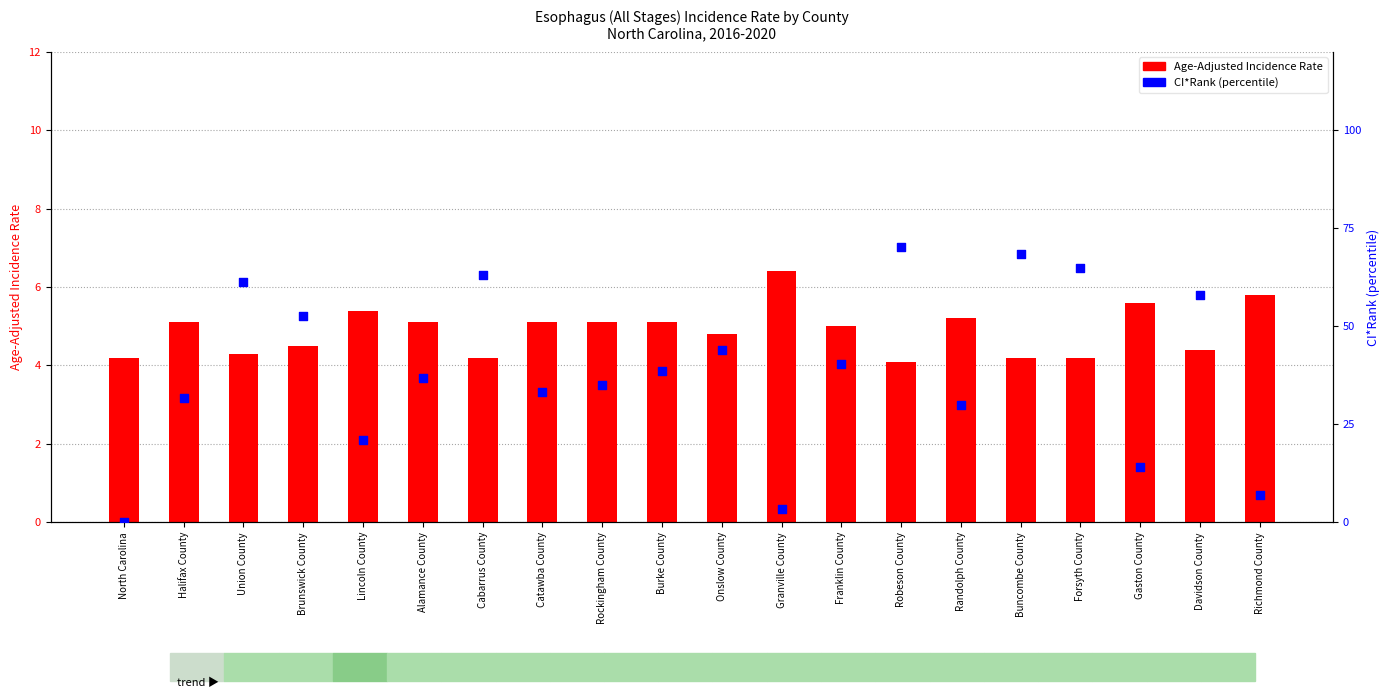

Which series has the largest Y range (max minus min)?

CI*Rank (percentile)